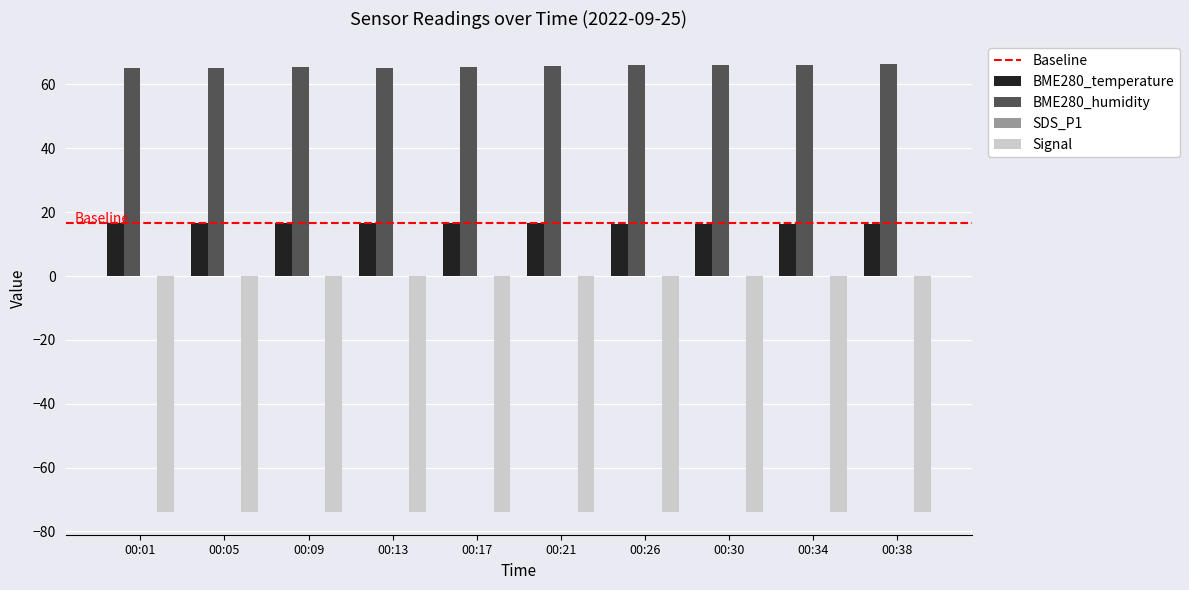

What is the value of the BME280_humidity bar at the 8th from the left?

66.2